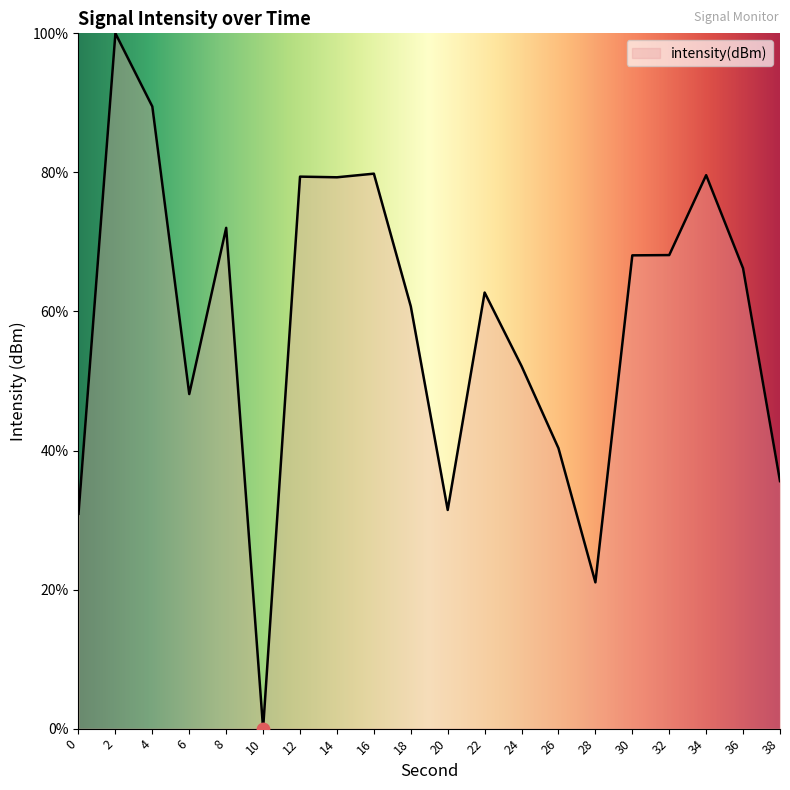

What is the change in value from 4 to 22?

-26.7